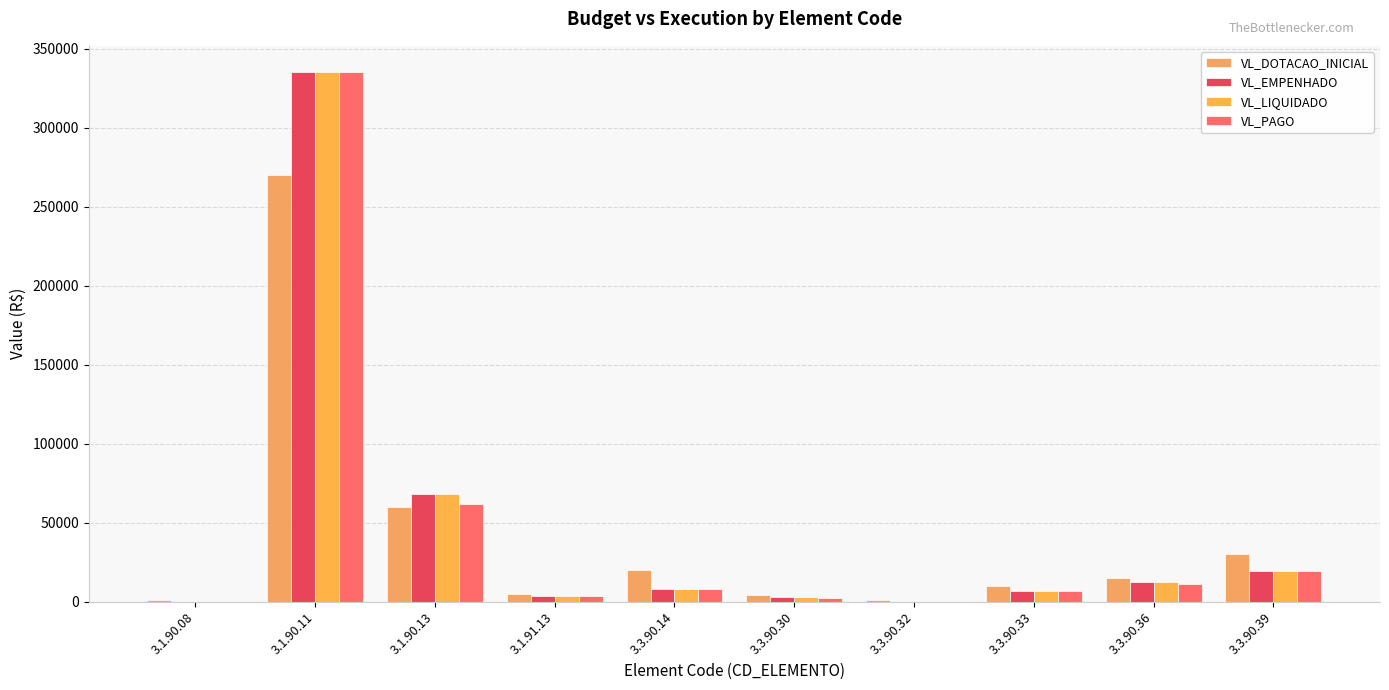

Reading left to right, list all the values displayed in this chart.

VL_DOTACAO_INICIAL: 1000.0	270000.0	60000.0	5000.0	20000.0	4000.0	1000.0	10000.0	15000.0	30000.0
VL_EMPENHADO: 0.0	334994.2	67866.1	3626.3	8389.9	3015.6	0.0	6680.6	12288.0	19490.2
VL_LIQUIDADO: 0.0	334994.2	67866.1	3626.3	8389.9	3015.6	0.0	6680.6	12288.0	19490.2
VL_PAGO: 0.0	334994.2	61696.7	3339.3	8389.9	2560.4	0.0	6680.6	11264.0	19188.6